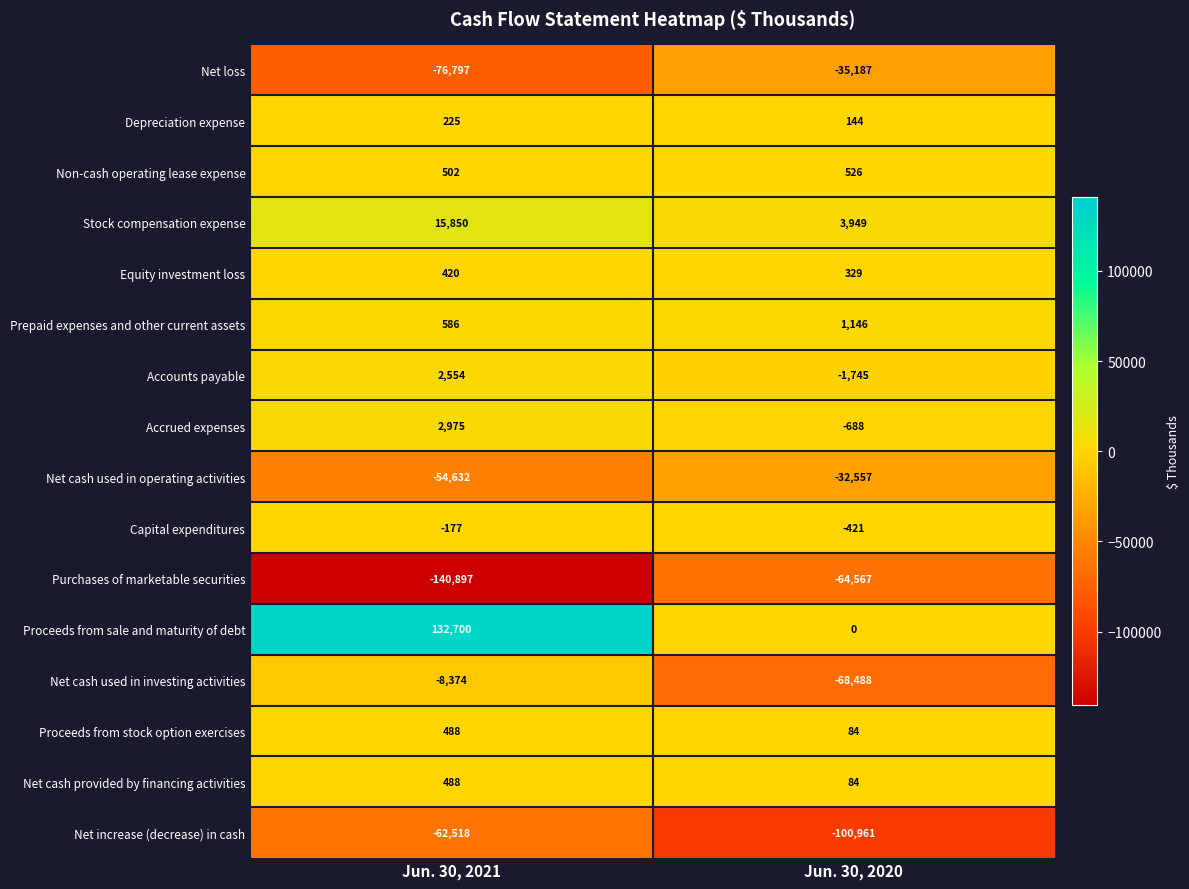

What is the total value across all series at Jun. 30, 2021?

-186607